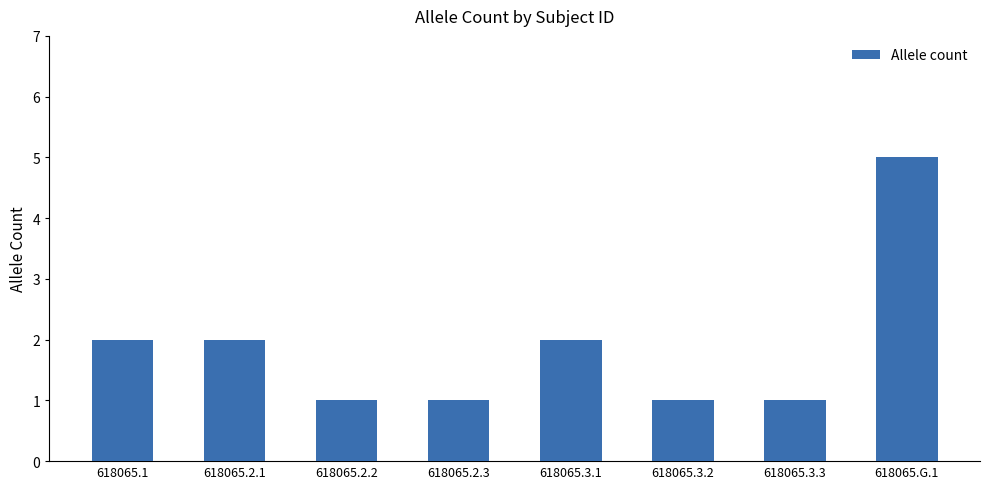

Reading left to right, transcribe all the data shown in this chart.

2	2	1	1	2	1	1	5